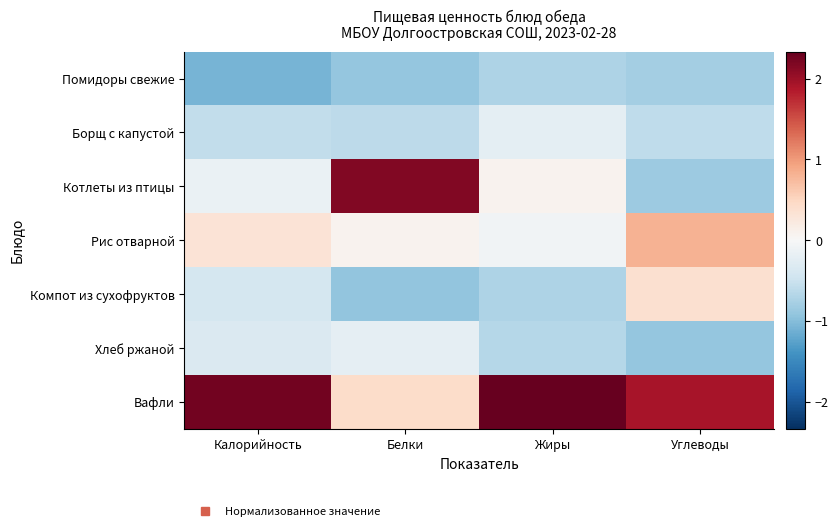

How many series are shown in this chart?

7